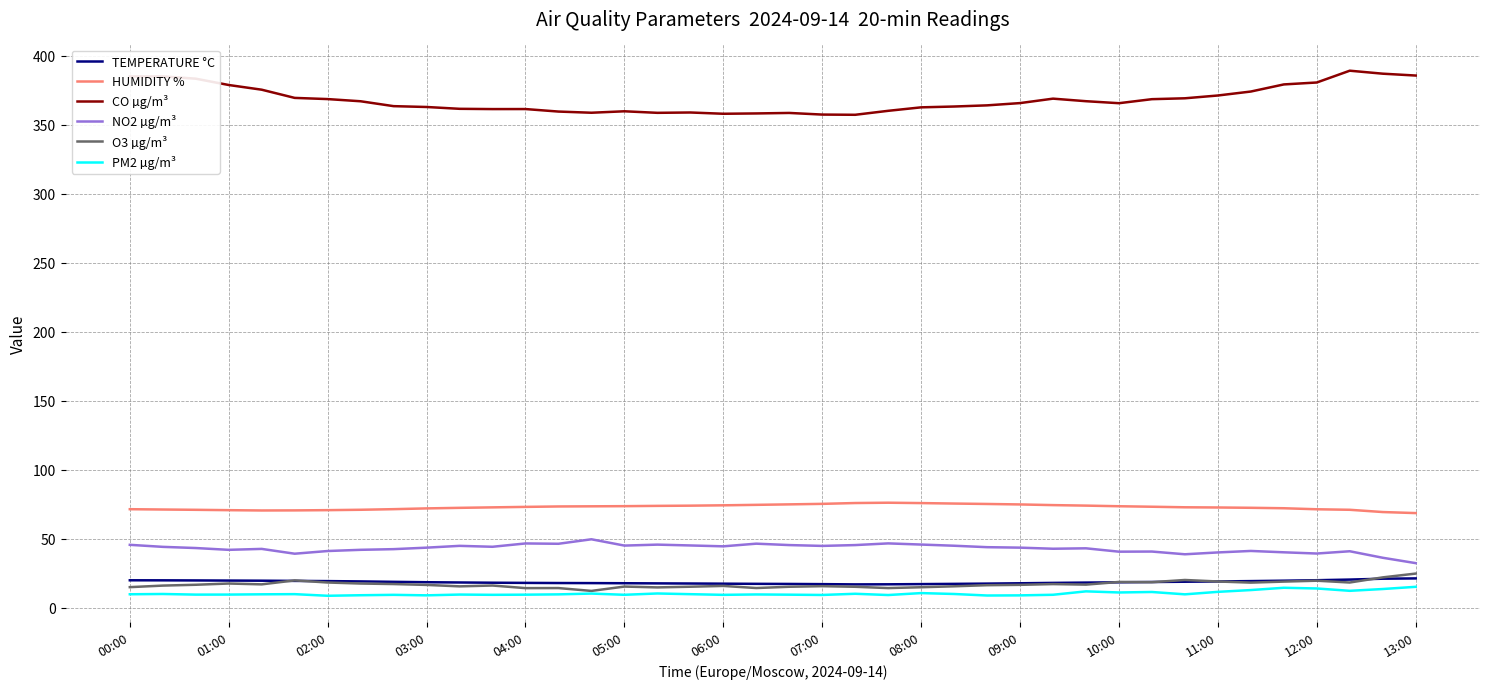

What is the greatest value displayed?

389.1